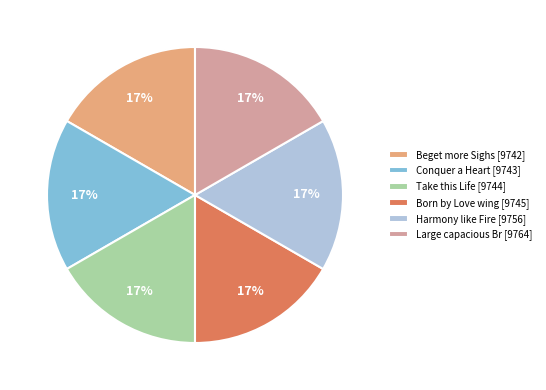

Combined, do Take this Life [9744] and Conquer a Heart [9743] account for over 50%?

No